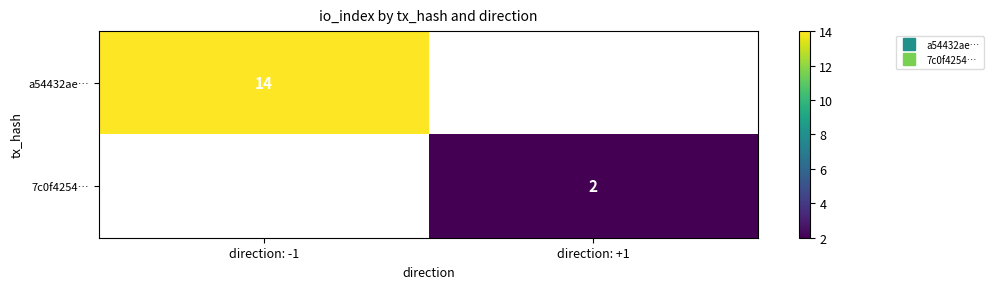

Which has a higher value, direction: +1 or direction: -1?

direction: -1